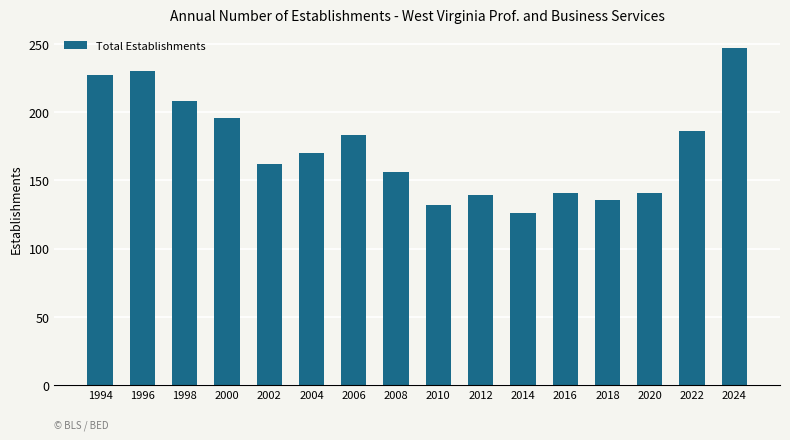

Approximately how many times larger is the value at 2024 compared to 2000?

1.3